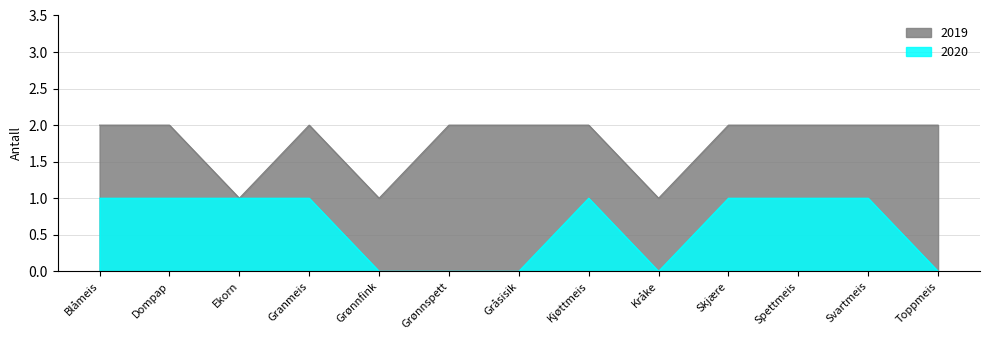

Between Granmeis and Dompap, which is larger?

Granmeis